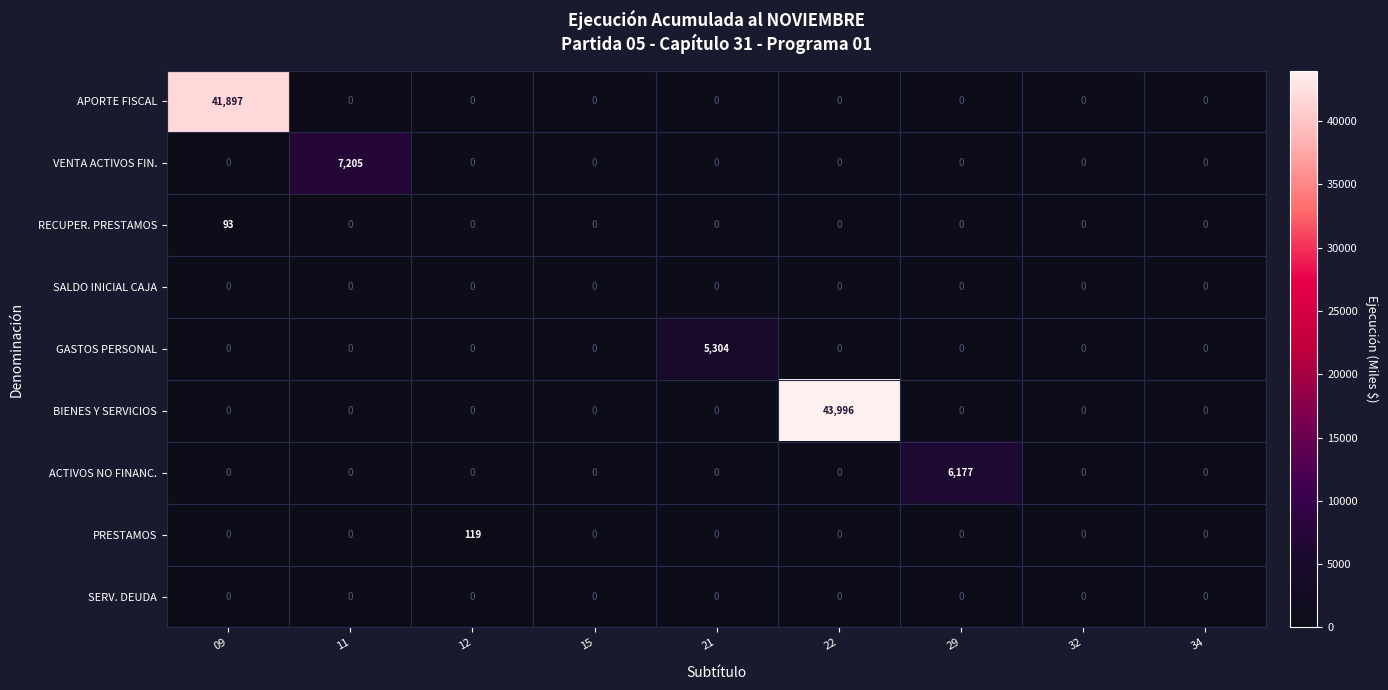

Which series changed the most between 11 and 15?

VENTA ACTIVOS FIN.